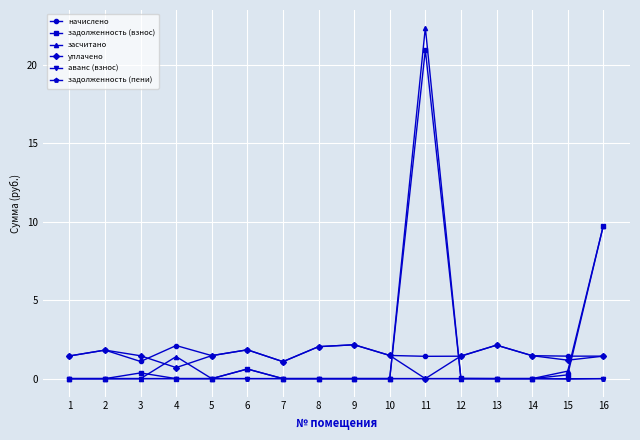

At which label does задолженность (взнос) reach its peak?

11